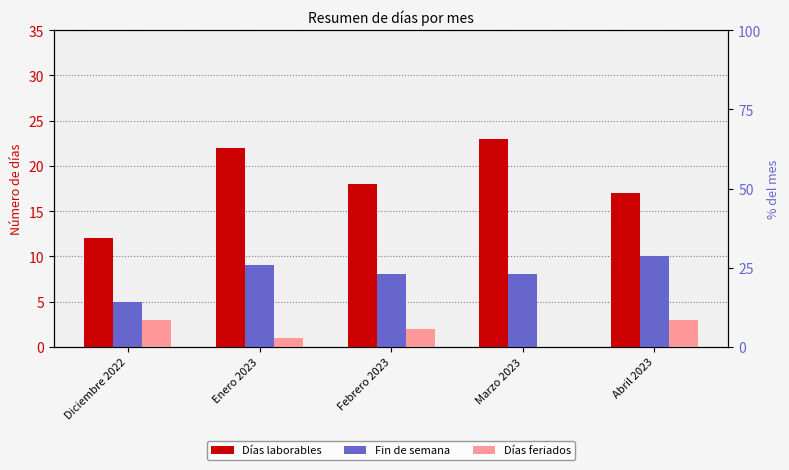

How many values in the Días laborables series are below 18?

2